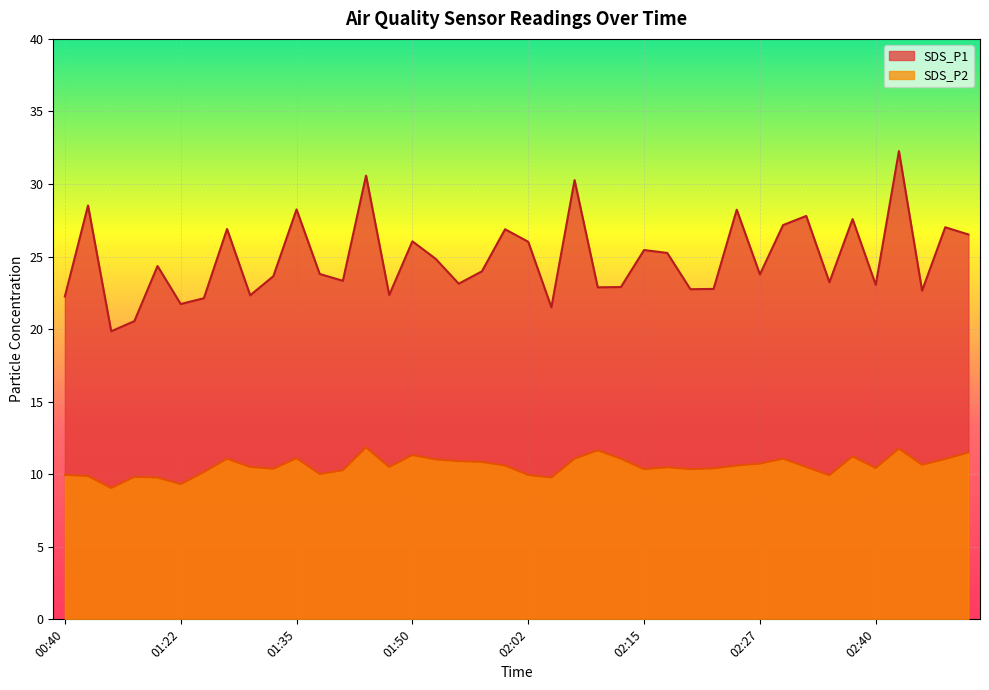

Reading left to right, list all the values displayed in this chart.

SDS_P1: 22.2	28.5	19.9	20.6	24.4	21.7	22.1	26.9	22.3	23.6	28.2	23.8	23.3	30.6	22.4	26.1	24.9	23.1	24.0	26.9	26.0	21.5	30.3	22.9	22.9	25.4	25.2	22.8	22.8	28.2	23.8	27.2	27.8	23.2	27.6	23.1	32.3	22.6	27.0	26.5
SDS_P2: 9.9	9.9	9.1	9.8	9.8	9.3	10.2	11.1	10.5	10.4	11.1	10.0	10.3	11.8	10.5	11.3	11.0	10.9	10.8	10.6	9.9	9.8	11.1	11.7	11.1	10.3	10.5	10.3	10.4	10.6	10.7	11.1	10.5	9.9	11.2	10.4	11.8	10.7	11.1	11.5